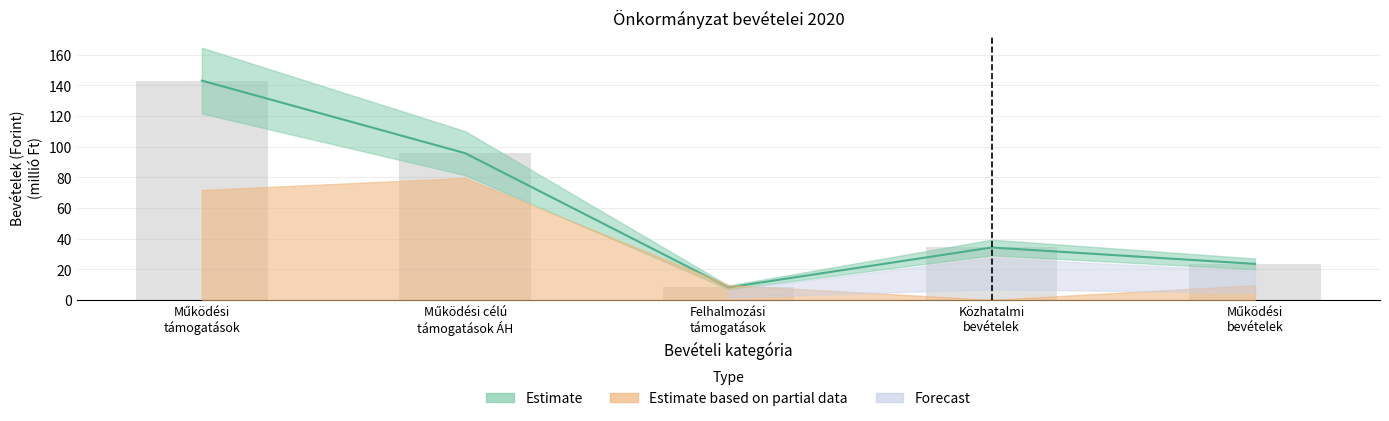

At which label is the value closest to 75?

Működési célú
támogatások ÁH